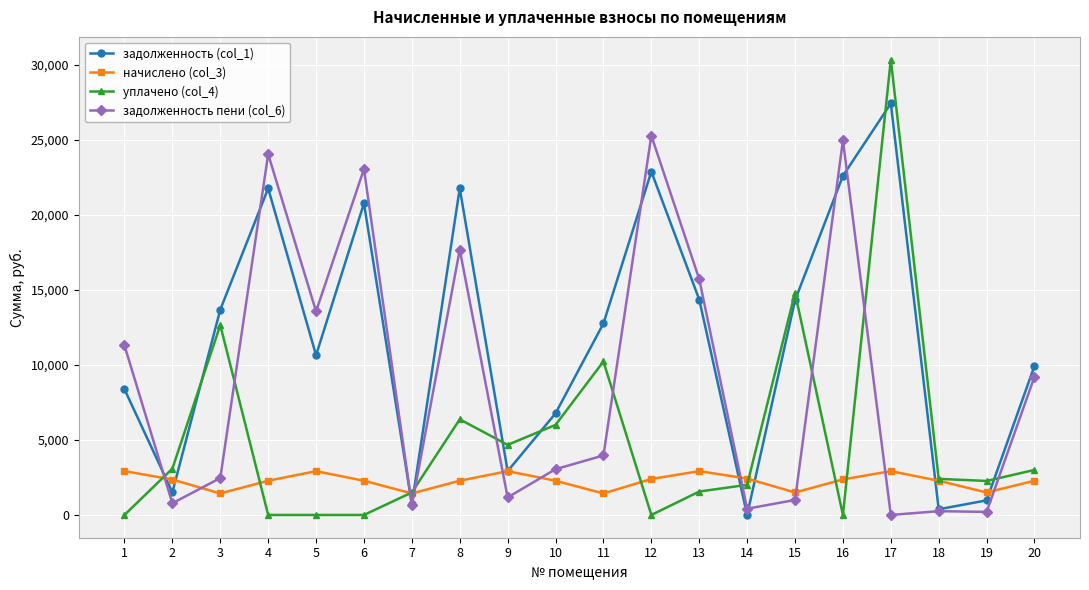

True or false: задолженность (col_1) has more than 1 points higher than both neighbors.

True